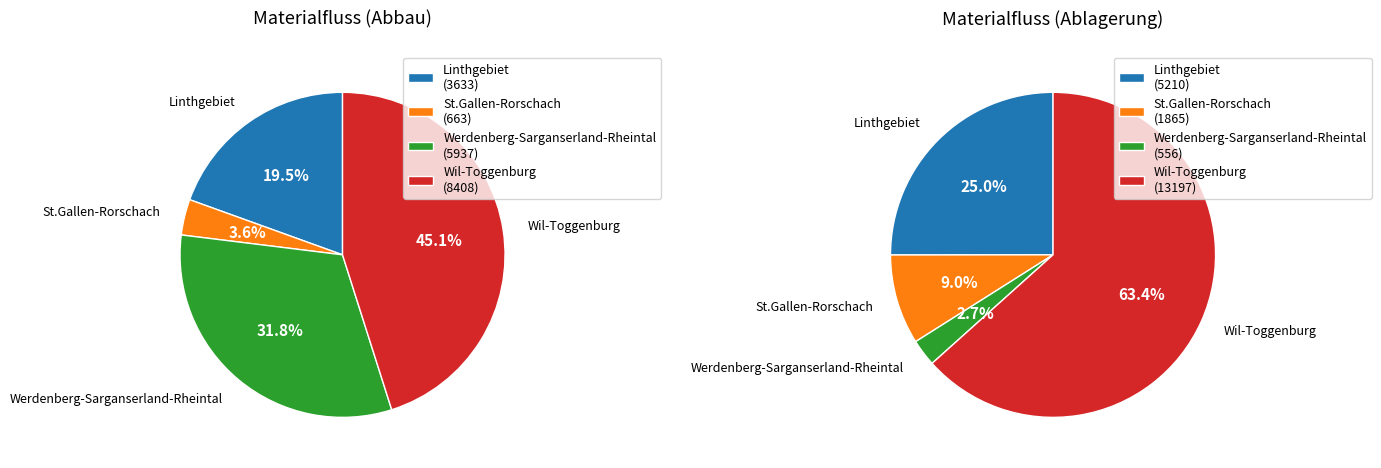

How many slices are in this pie chart?

4